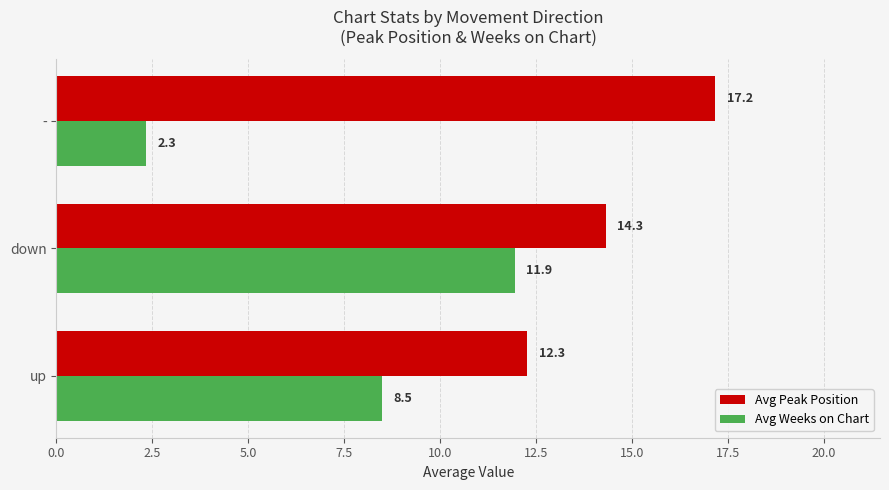

Count the number of categories in the chart.

3